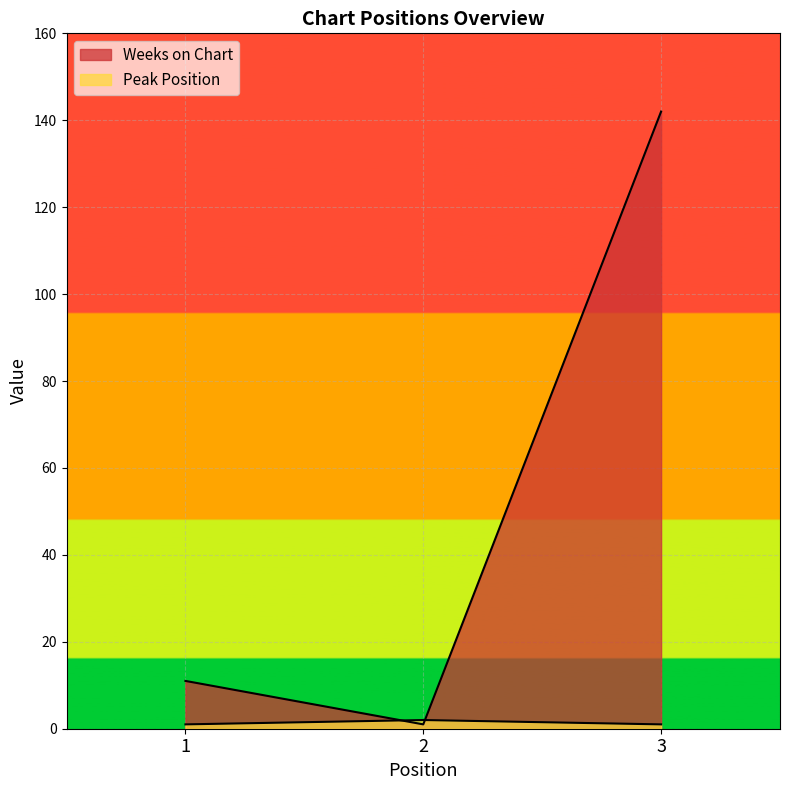

What is the difference between the highest and lowest values at 3?

141